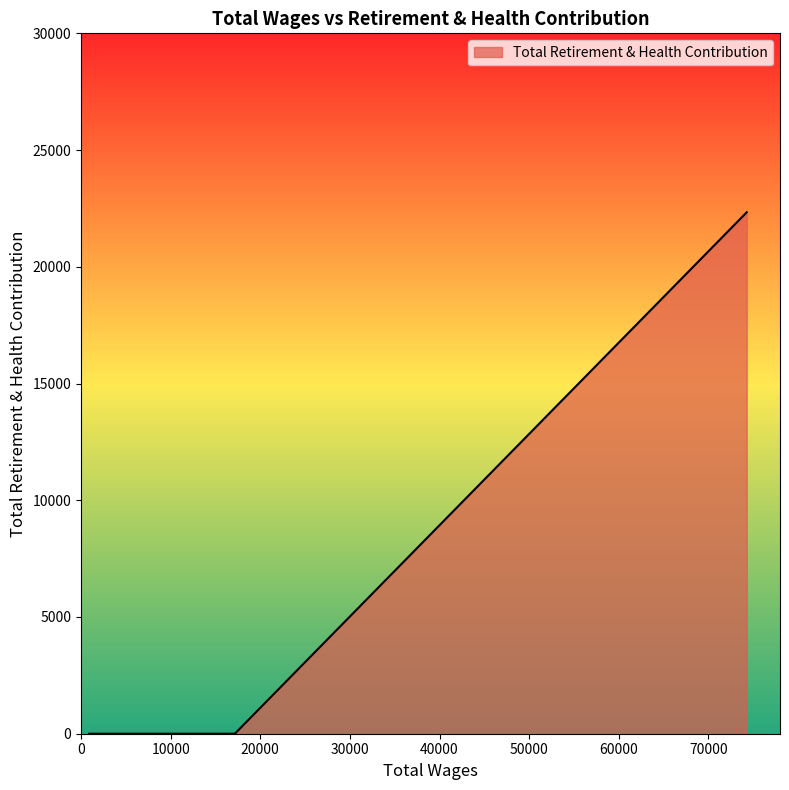

What is the maximum value shown in the chart?

22335